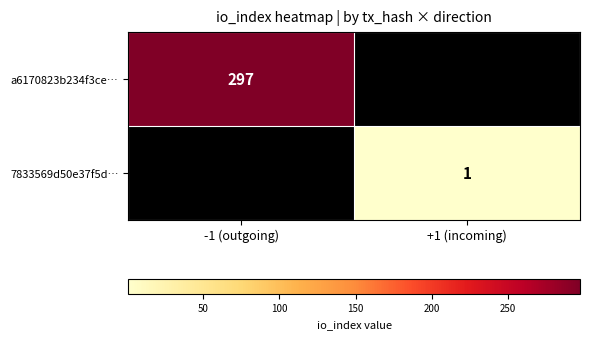

True or false: a6170823b234f3ce… has a value of 297 at -1 (outgoing).

True